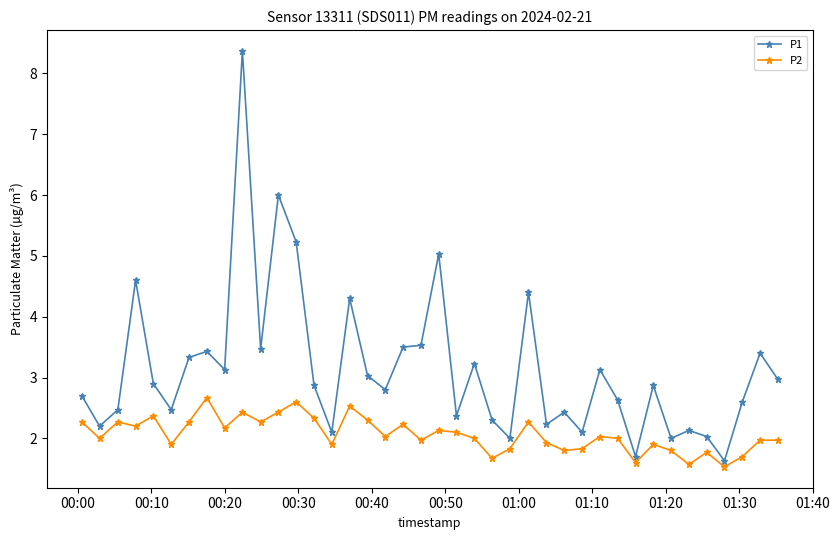

Does the chart display data point markers on the line(s)?

Yes